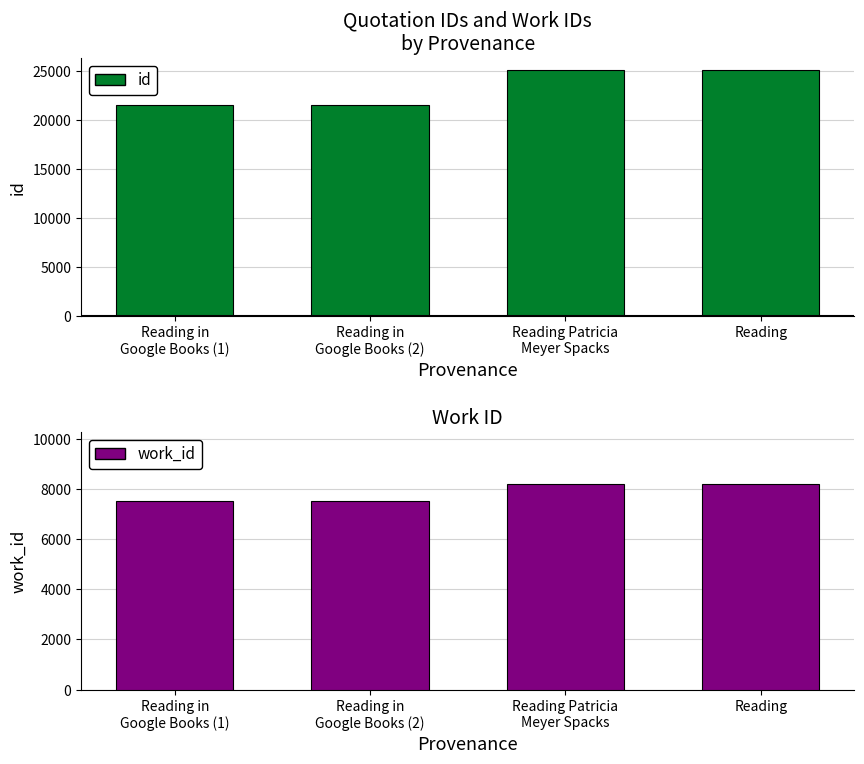

What is the difference between the work_id values at Reading and Reading in
Google Books (2)?

701